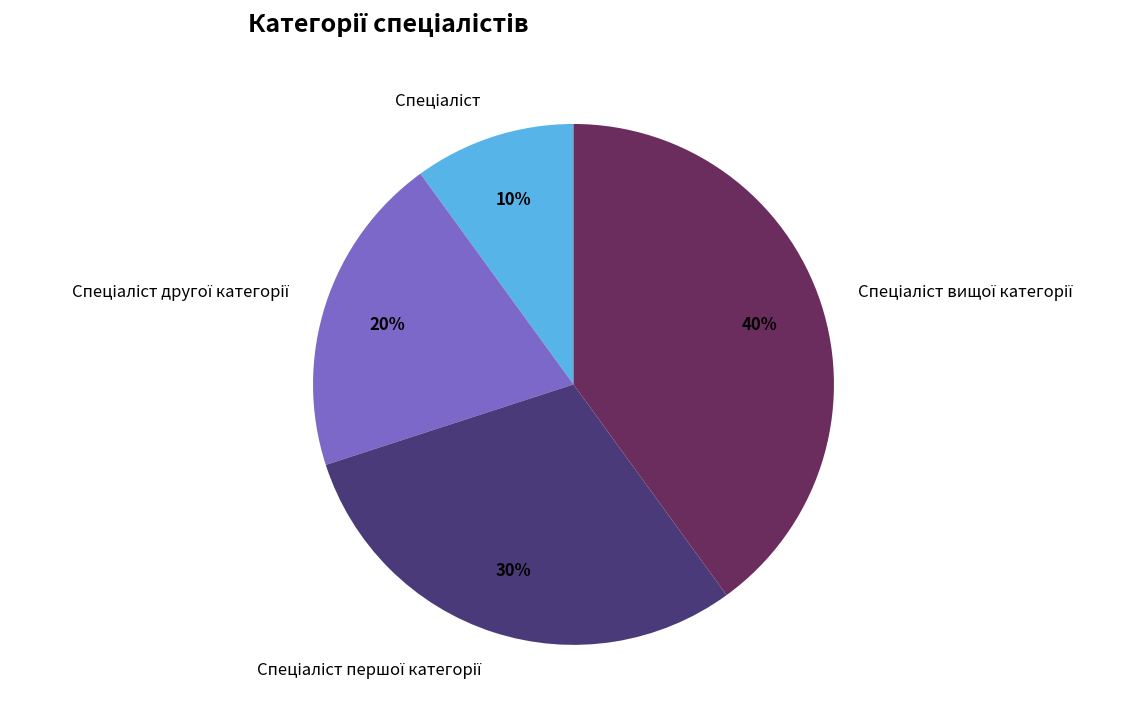

To the nearest percent, what is the average slice percentage?

25%